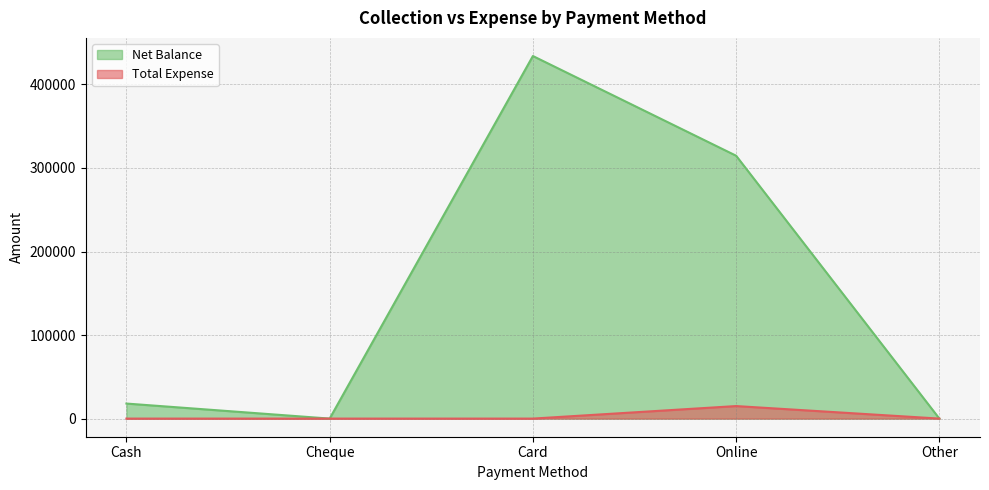

At which category is the sum across all series the highest?

Card